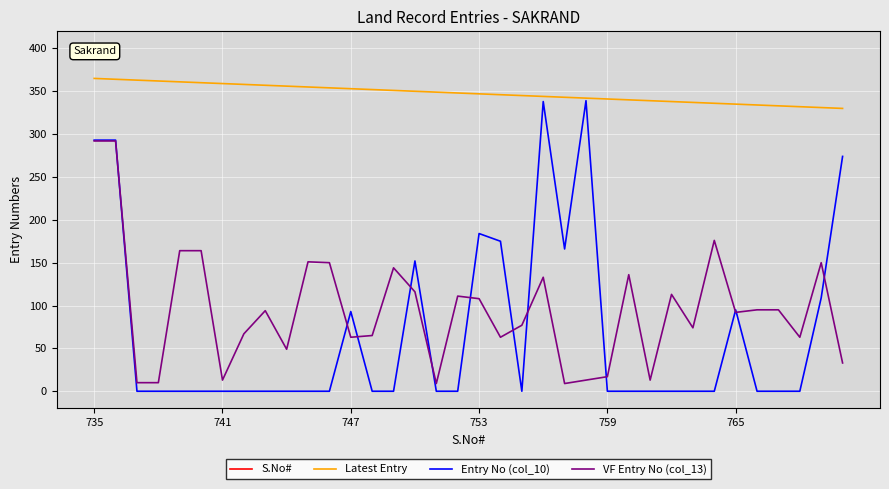

The value of Entry No (col_10) at 759 is 0. True or false?

True